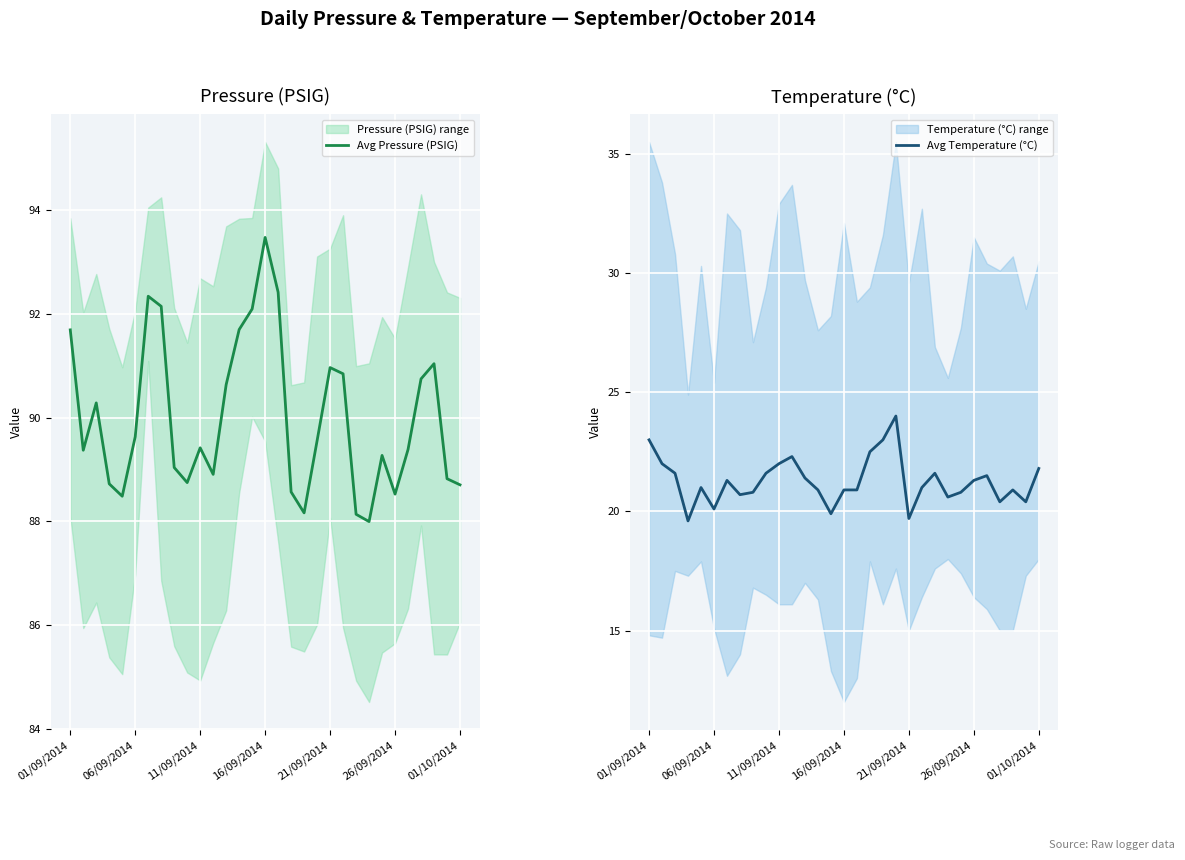

Which series has the widest spread of values?

Avg Pressure (PSIG)